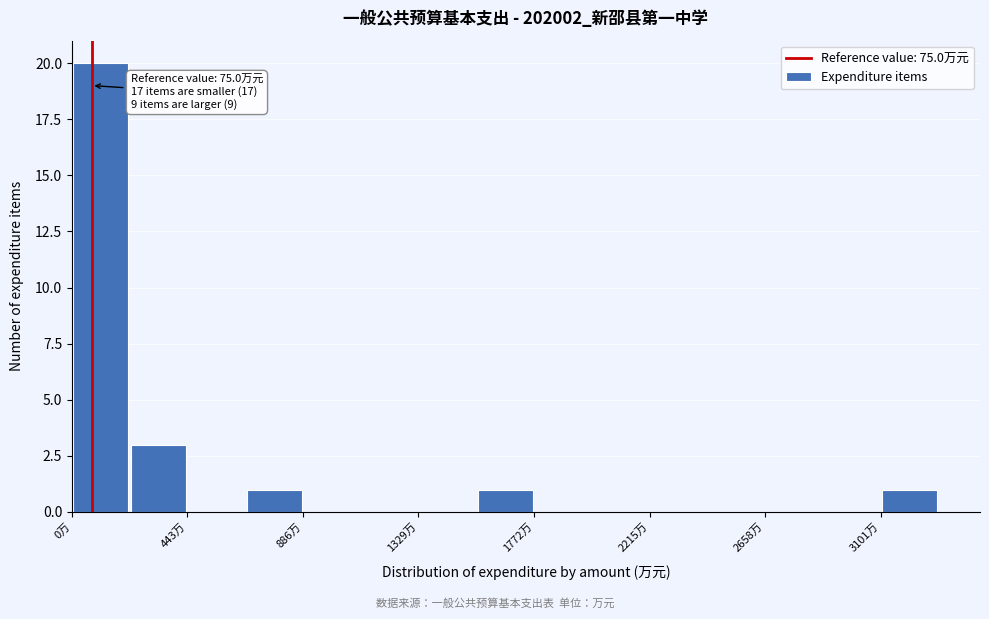

Which range on the x-axis has the tallest bar?

0 to 200